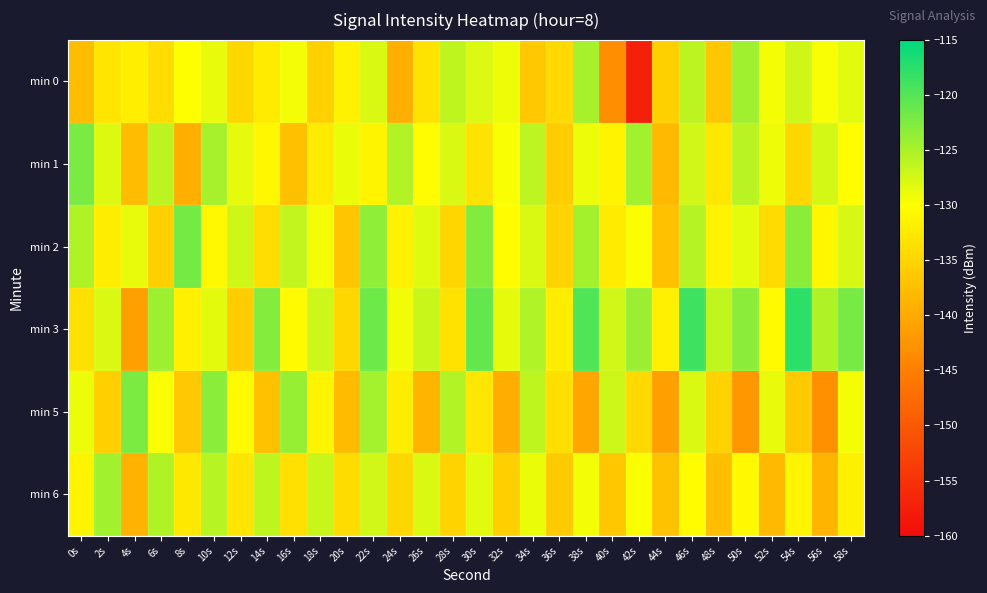

Reading right to left, transcribe all the data shown in this chart.

min 0: 58s=-128.3	56s=-129.7	54s=-127.1	52s=-129.4	50s=-124.5	48s=-136.6	46s=-126.0	44s=-135.4	42s=-157.4	40s=-143.2	38s=-124.8	36s=-134.4	34s=-136.4	32s=-129.1	30s=-127.9	28s=-126.3	26s=-133.3	24s=-139.4	22s=-127.9	20s=-131.6	18s=-135.3	16s=-129.3	14s=-132.4	12s=-134.7	10s=-128.7	8s=-130.1	6s=-134.0	4s=-132.0	2s=-133.0	0s=-137.7
min 1: 58s=-130.2	56s=-127.4	54s=-134.6	52s=-129.1	50s=-125.9	48s=-132.8	46s=-127.3	44s=-138.2	42s=-124.5	40s=-131.4	38s=-128.9	36s=-135.8	34s=-126.1	32s=-129.7	30s=-133.2	28s=-127.8	26s=-130.4	24s=-125.6	22s=-131.2	20s=-128.8	18s=-132.2	16s=-137.3	14s=-130.9	12s=-128.5	10s=-124.8	8s=-139.4	6s=-126.0	4s=-137.8	2s=-128.0	0s=-122.3
min 2: 58s=-127.6	56s=-130.9	54s=-123.1	52s=-134.2	50s=-128.5	48s=-131.3	46s=-125.7	44s=-137.2	42s=-129.8	40s=-132.4	38s=-124.6	36s=-135.1	34s=-127.9	32s=-130.3	30s=-122.7	28s=-134.8	26s=-128.1	24s=-131.6	22s=-123.4	20s=-136.7	18s=-129.3	16s=-126.5	14s=-133.9	12s=-127.2	10s=-130.8	8s=-121.9	6s=-135.4	4s=-128.7	2s=-132.1	0s=-125.3
min 3: 58s=-122.1	56s=-125.3	54s=-117.6	52s=-130.5	50s=-123.2	48s=-126.4	46s=-118.7	44s=-131.8	42s=-124.1	40s=-127.3	38s=-119.8	36s=-132.1	34s=-125.4	32s=-128.6	30s=-120.9	28s=-133.3	26s=-126.8	24s=-129.2	22s=-121.5	20s=-134.6	18s=-127.1	16s=-130.5	14s=-122.8	12s=-135.9	10s=-128.4	8s=-131.7	6s=-124.3	4s=-141.2	2s=-127.8	0s=-133.5
min 5: 58s=-129.5	56s=-142.8	54s=-136.1	52s=-128.7	50s=-142.0	48s=-135.3	46s=-127.9	44s=-141.2	42s=-134.5	40s=-127.1	38s=-140.4	36s=-133.7	34s=-126.3	32s=-139.6	30s=-132.9	28s=-125.5	26s=-138.8	24s=-132.1	22s=-124.7	20s=-138.0	18s=-131.3	16s=-123.9	14s=-137.2	12s=-130.5	10s=-123.1	8s=-136.4	6s=-129.7	4s=-122.3	2s=-135.6	0s=-128.9
min 6: 58s=-131.8	56s=-138.6	54s=-131.3	52s=-138.1	50s=-130.8	48s=-137.6	46s=-130.3	44s=-137.1	42s=-129.8	40s=-136.6	38s=-129.3	36s=-136.1	34s=-128.8	32s=-135.6	30s=-128.3	28s=-135.1	26s=-127.8	24s=-134.6	22s=-127.3	20s=-134.1	18s=-126.8	16s=-133.6	14s=-126.3	12s=-133.1	10s=-125.8	8s=-132.6	6s=-125.3	4s=-138.9	2s=-124.5	0s=-131.2